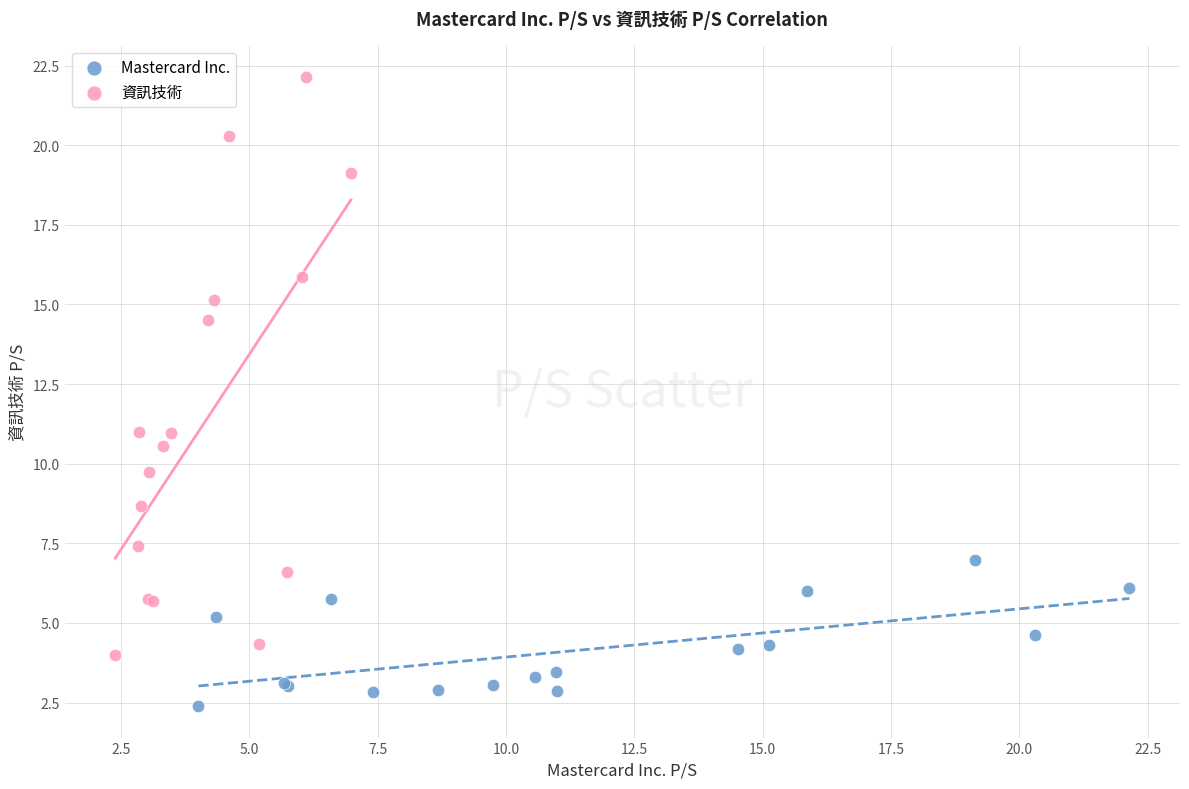

What are all the series names shown in the legend?

Mastercard Inc., 資訊技術